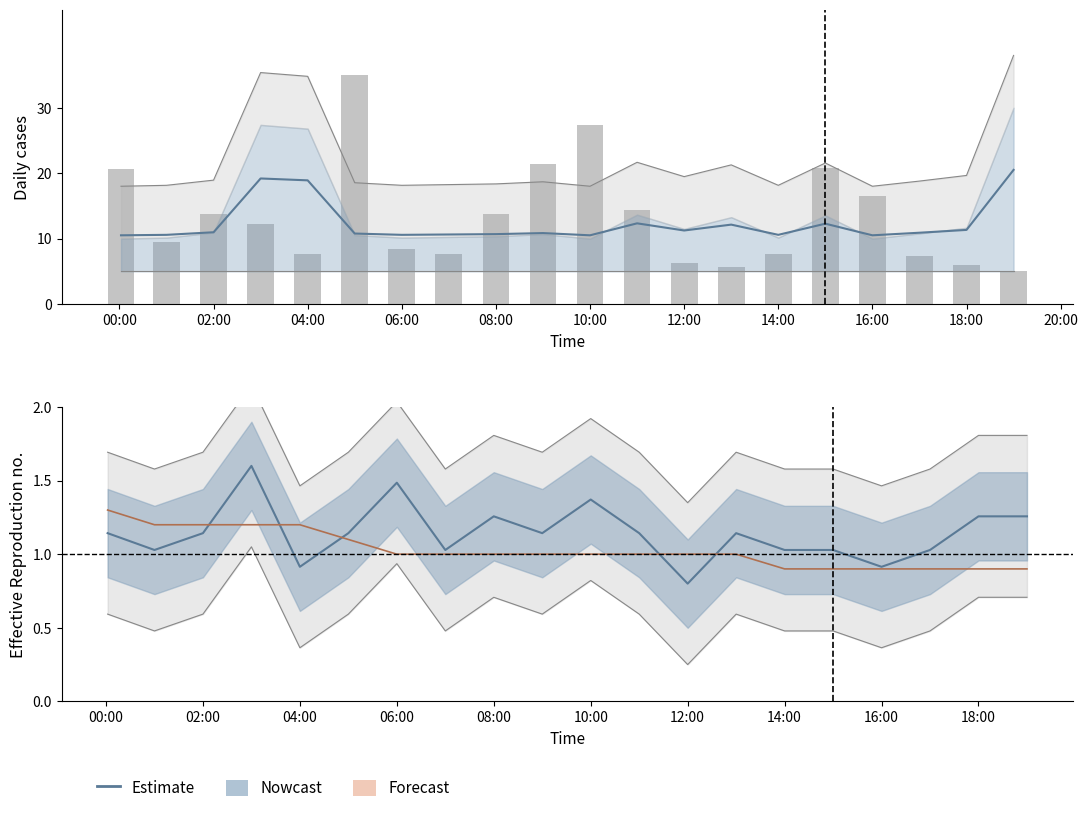

What is the maximum value shown in the chart?

35.0